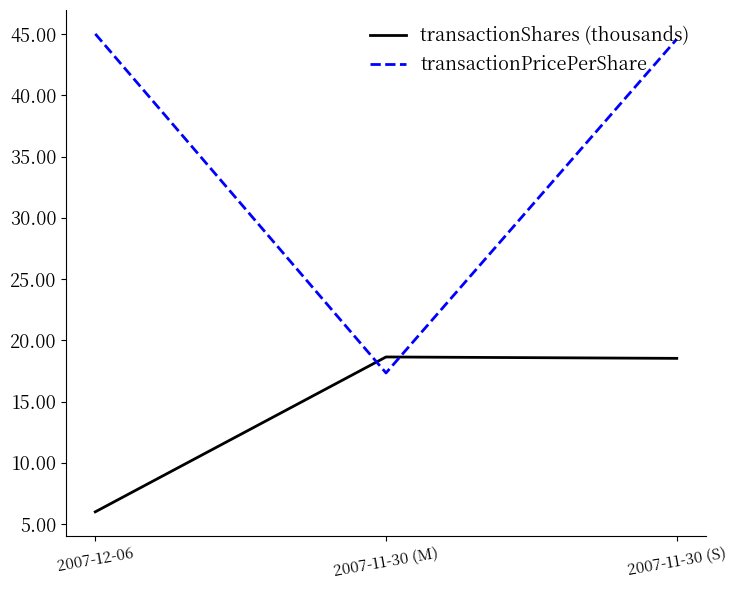

At which category is the sum across all series the highest?

2007-11-30 (S)